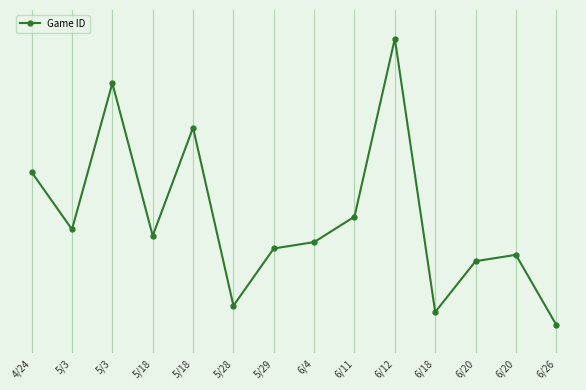

Is this an area chart (filled region under the line)?

No